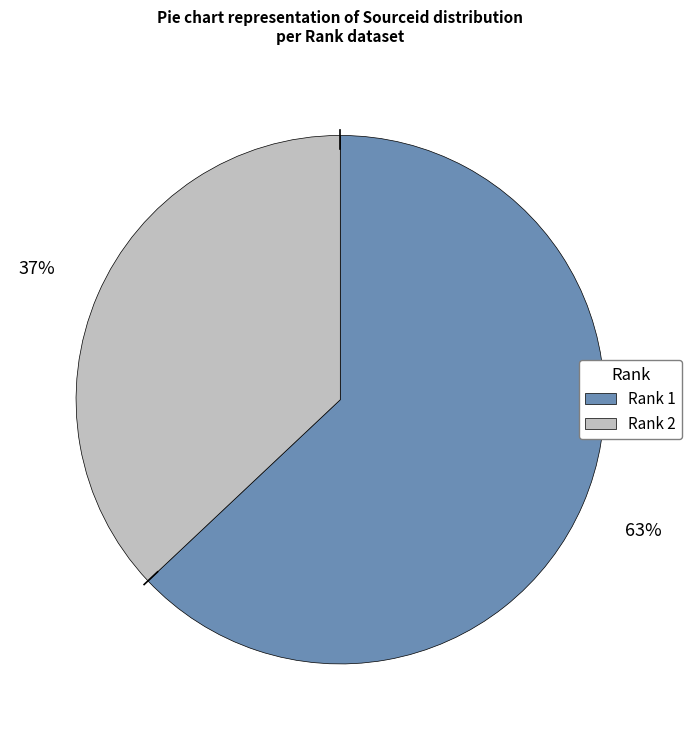

To the nearest percent, what is the difference between the largest and smallest slice percentages?

26%